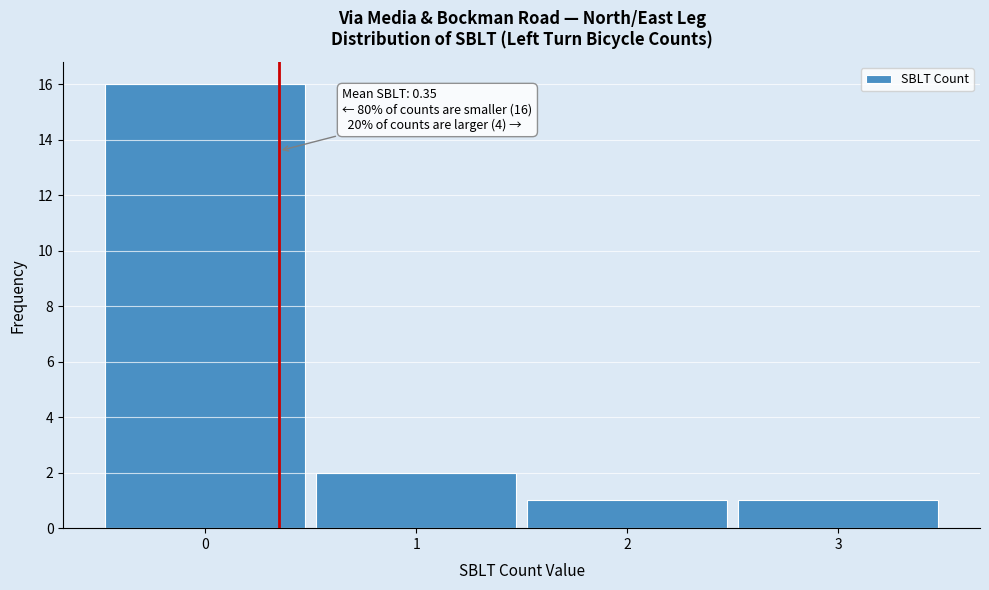

Which range on the x-axis has the tallest bar?

-0.5 to 0.5